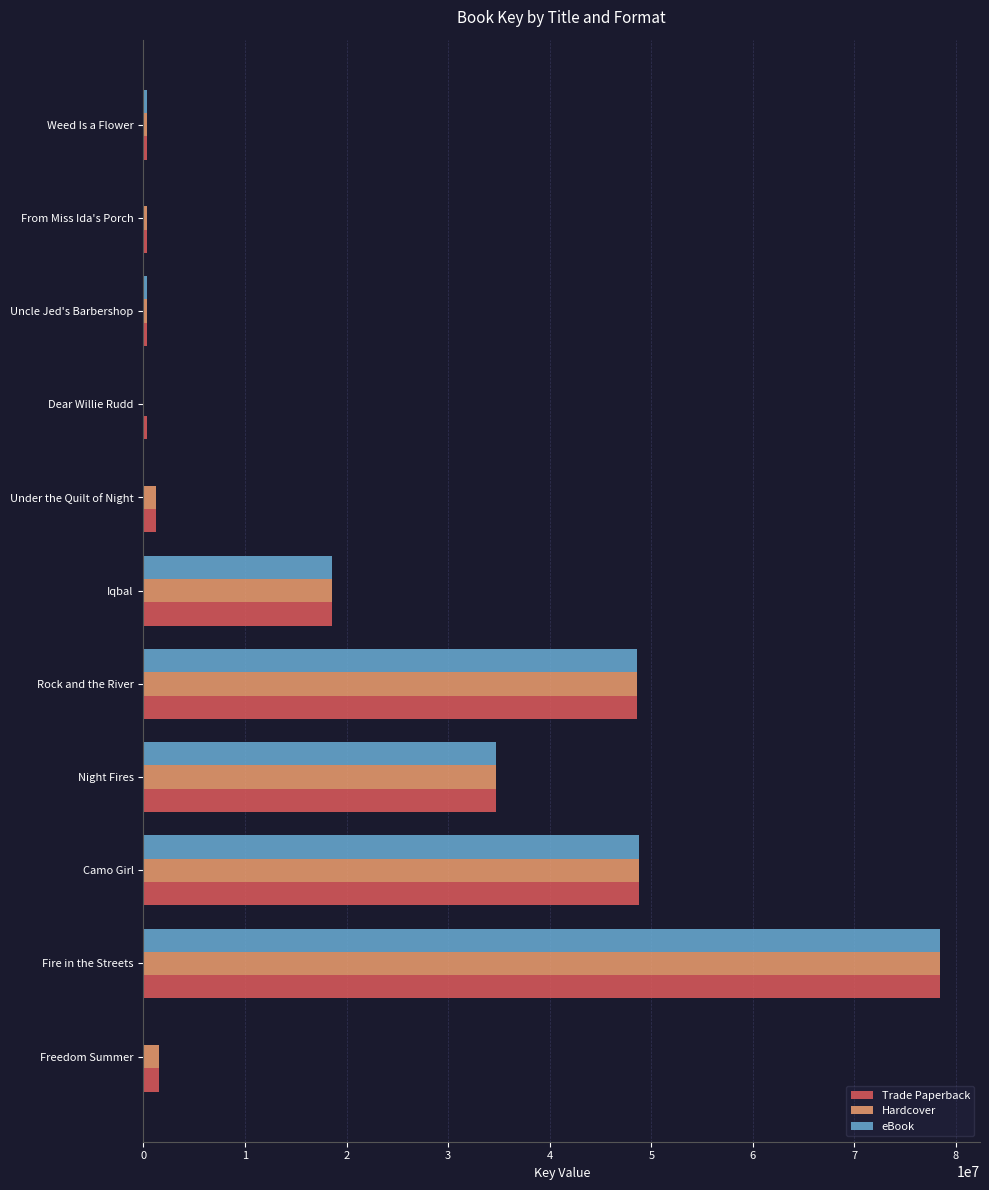

Where is Trade Paperback nearest to the value 39375034?

Night Fires